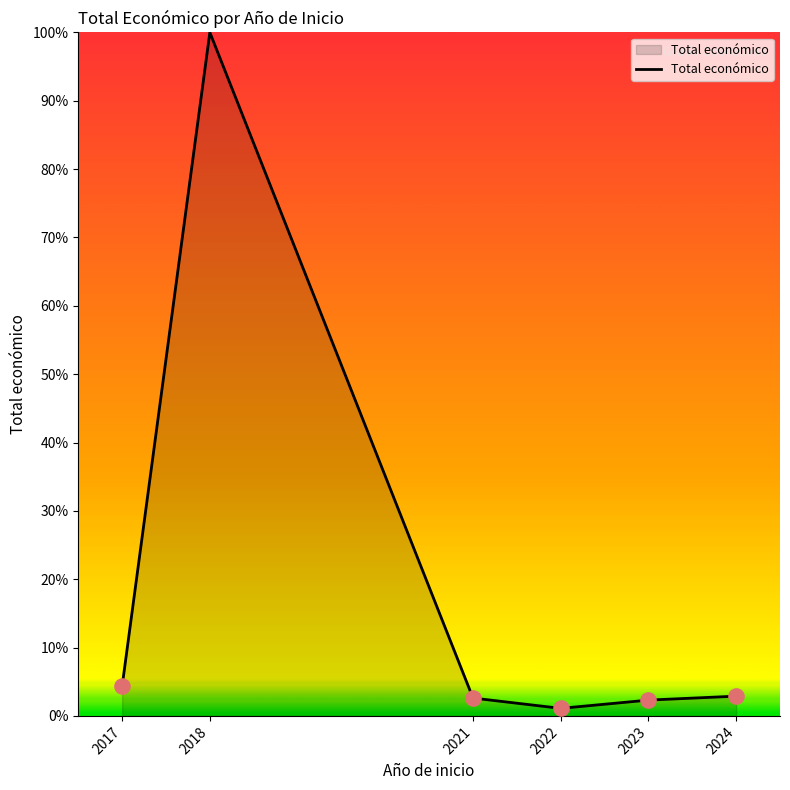

What is the change in value from 2023 to 2024?

+0.6